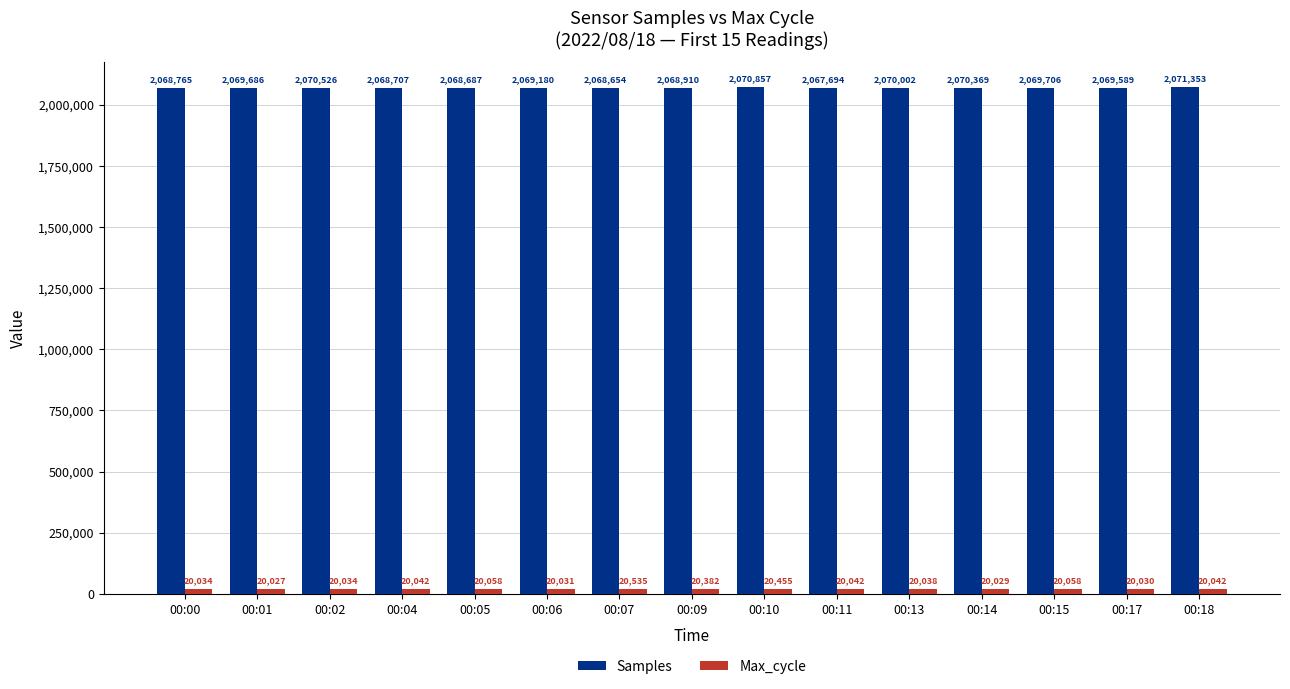

At which category is the sum across all series the highest?

00:18